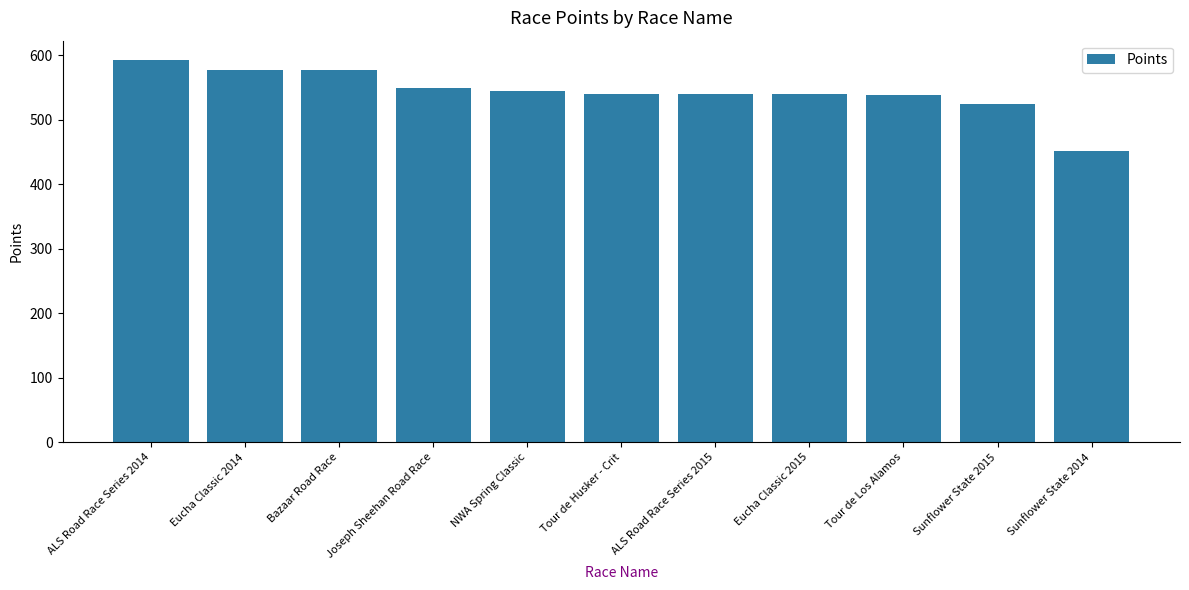

What is the sum of the values at ALS Road Race Series 2015 and Eucha Classic 2015?

1078.1